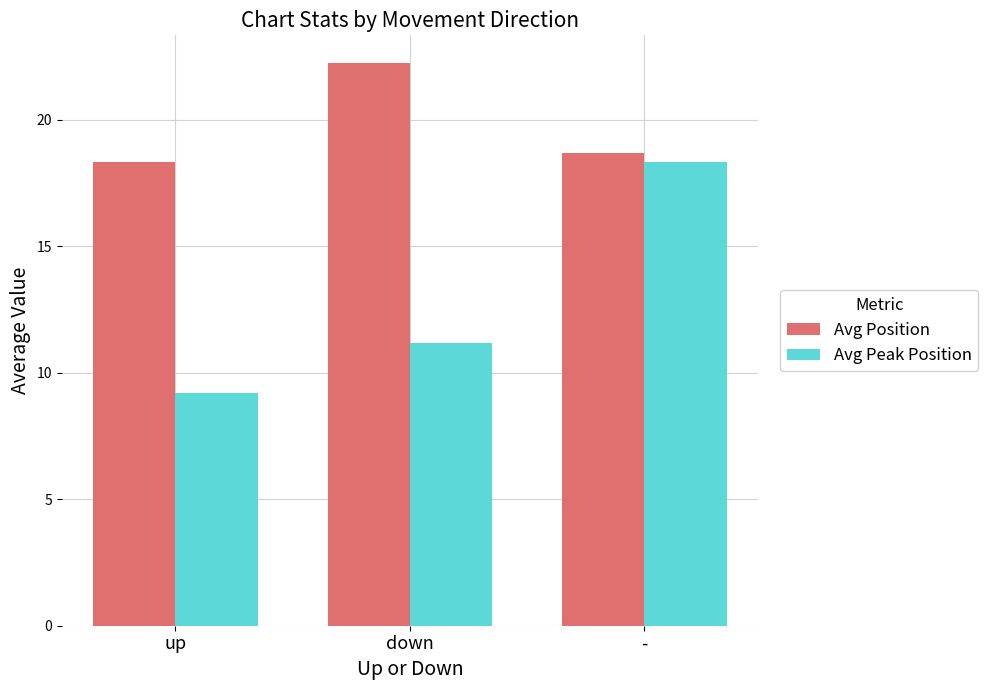

Reading left to right, transcribe all the data shown in this chart.

Avg Position: 18.3	22.2	18.7
Avg Peak Position: 9.2	11.2	18.3